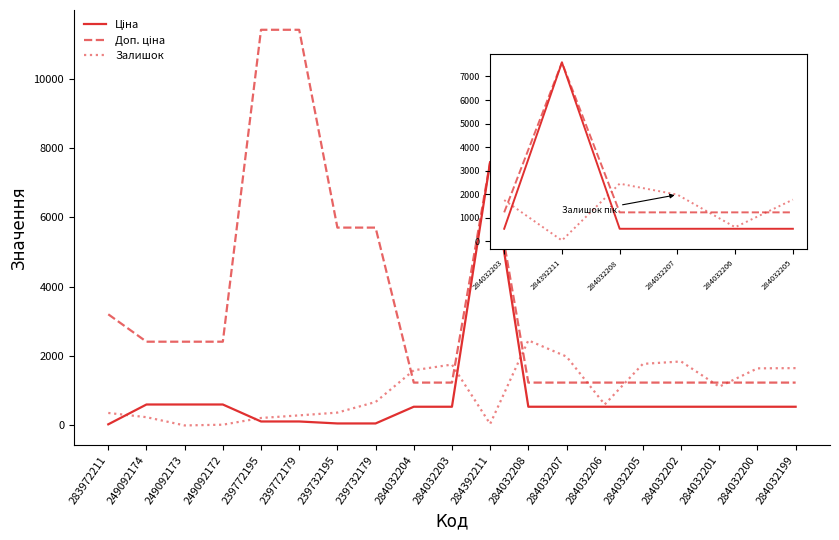

What is the difference between the highest and lowest values at 284032200?

1107.0